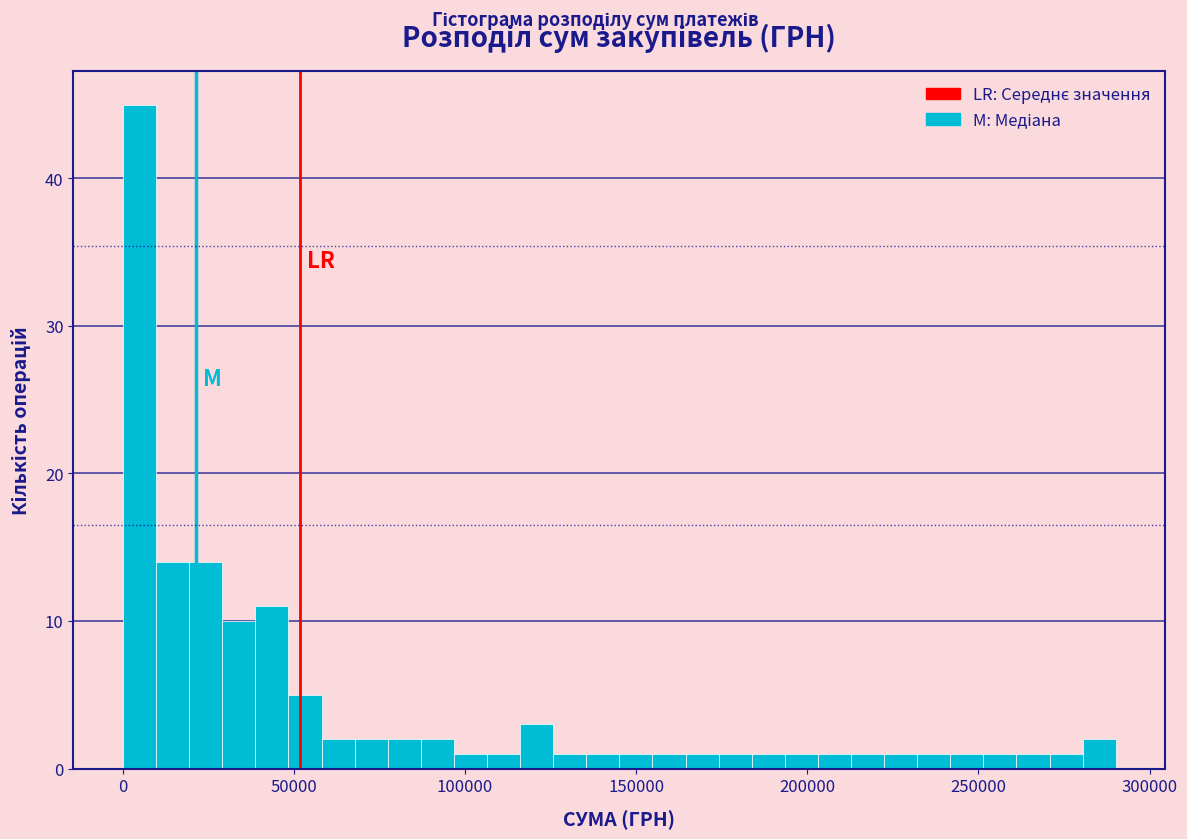

Read against the x-axis, roughly where is the centre of the tallest bar?

5000